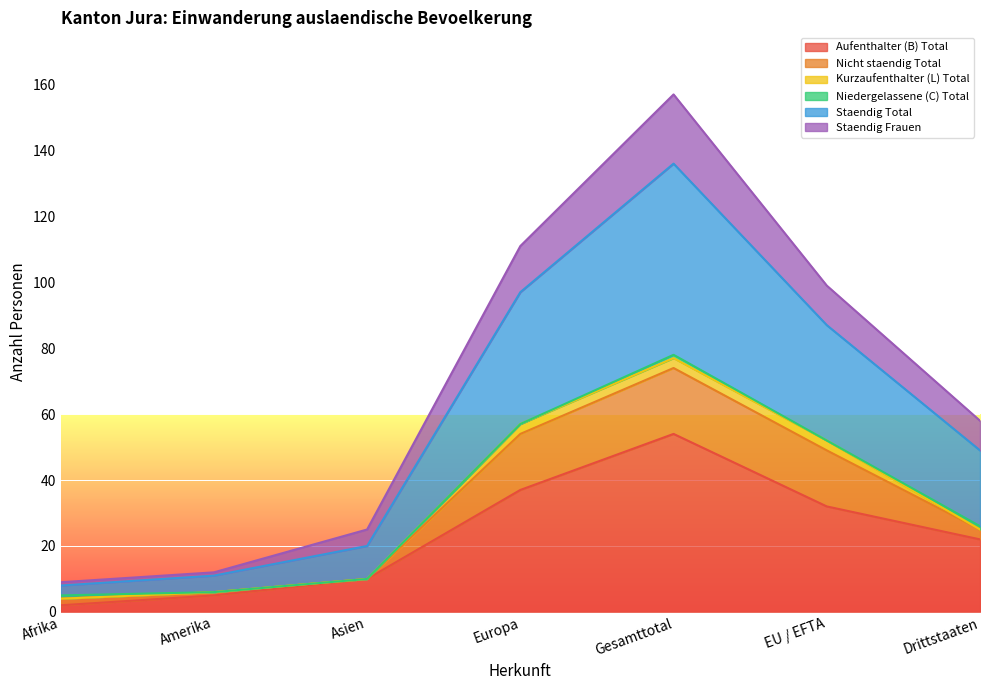

At how many categories does at least one series exceed 49?

4